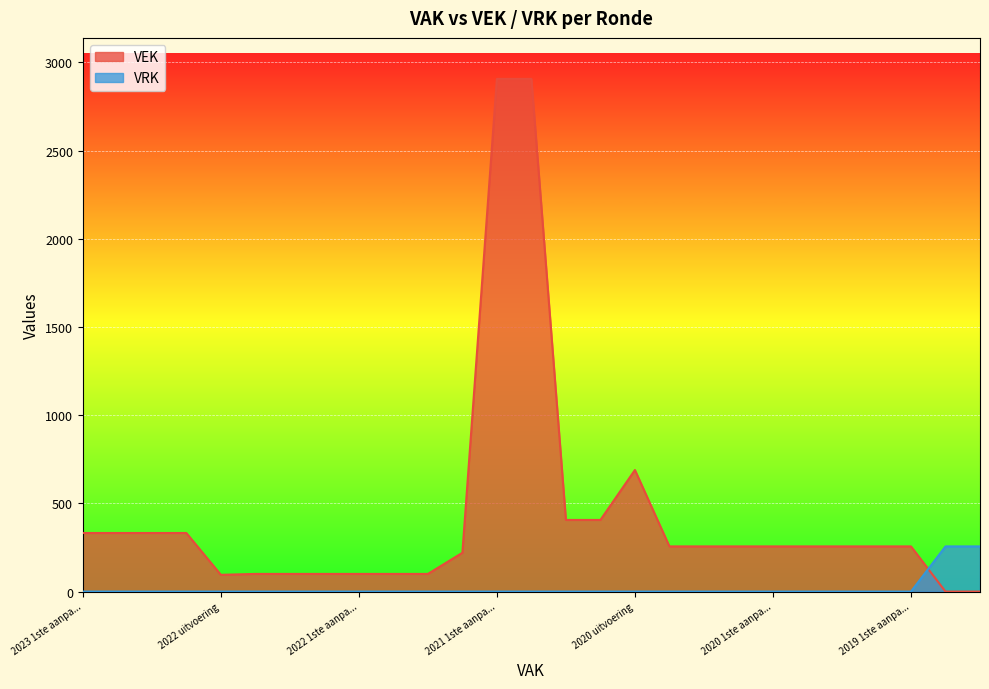

The value of VRK at 2023 Opmaak goedgekeurd is -80. True or false?

False